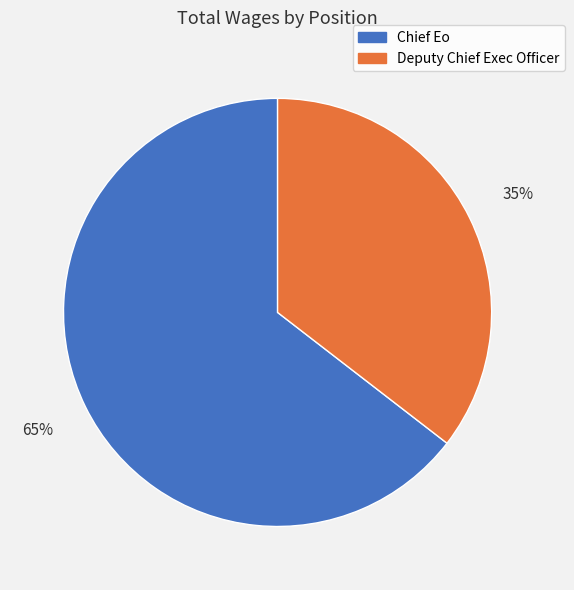

Is it true that Deputy Chief Exec Officer is 35% of the pie?

True